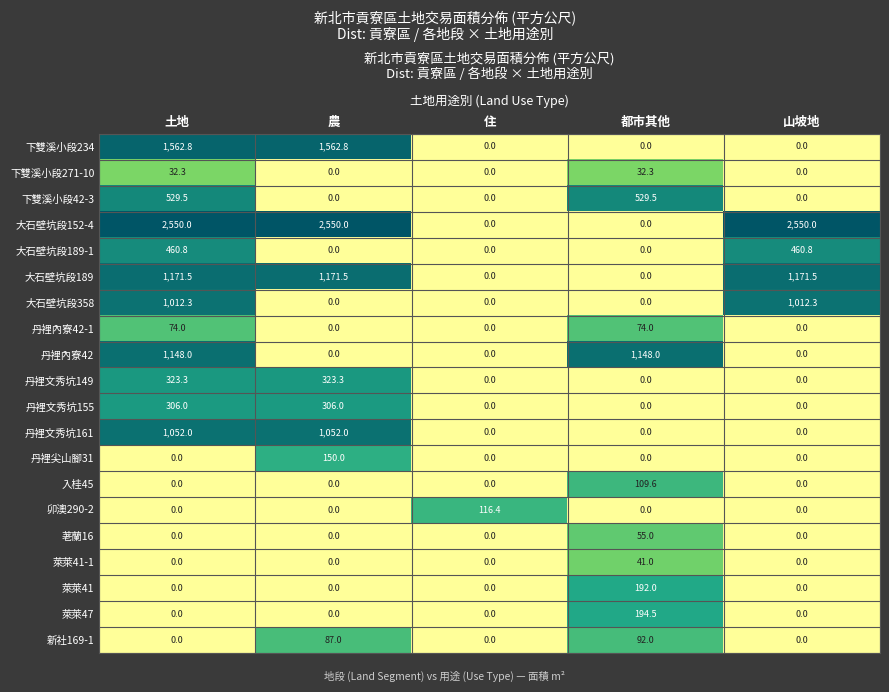

Between 土地 and 農, which series saw the biggest shift?

丹裡內寮42